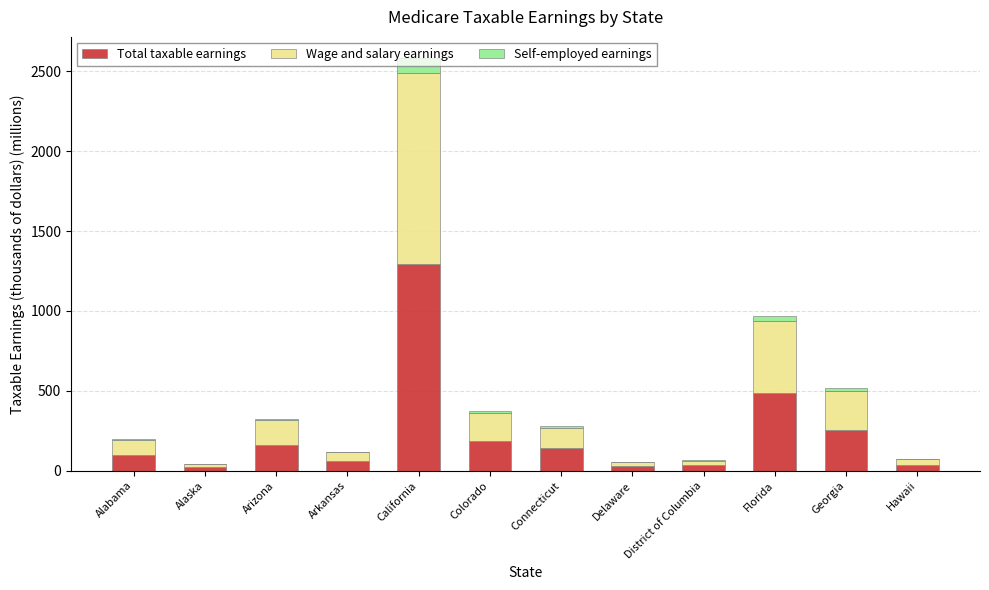

At which label does Total taxable earnings reach its peak?

California